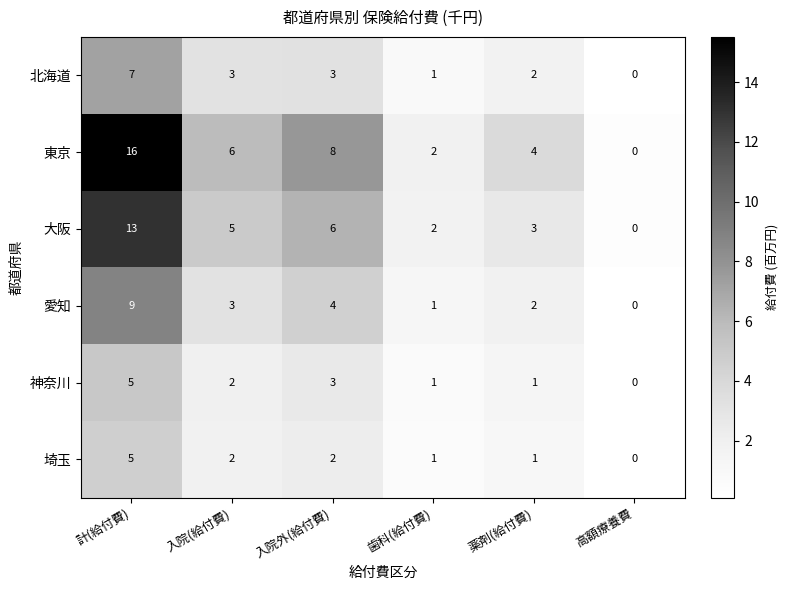

How many categories are shown in the chart?

6